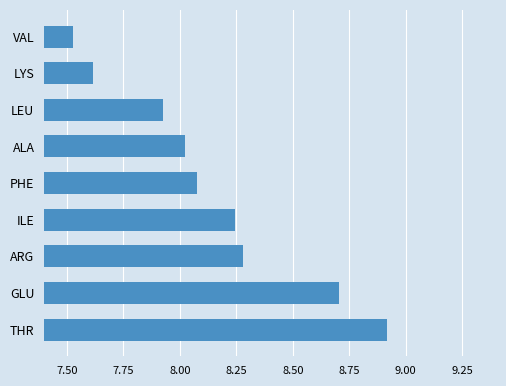

Does the chart contain any negative values?

No